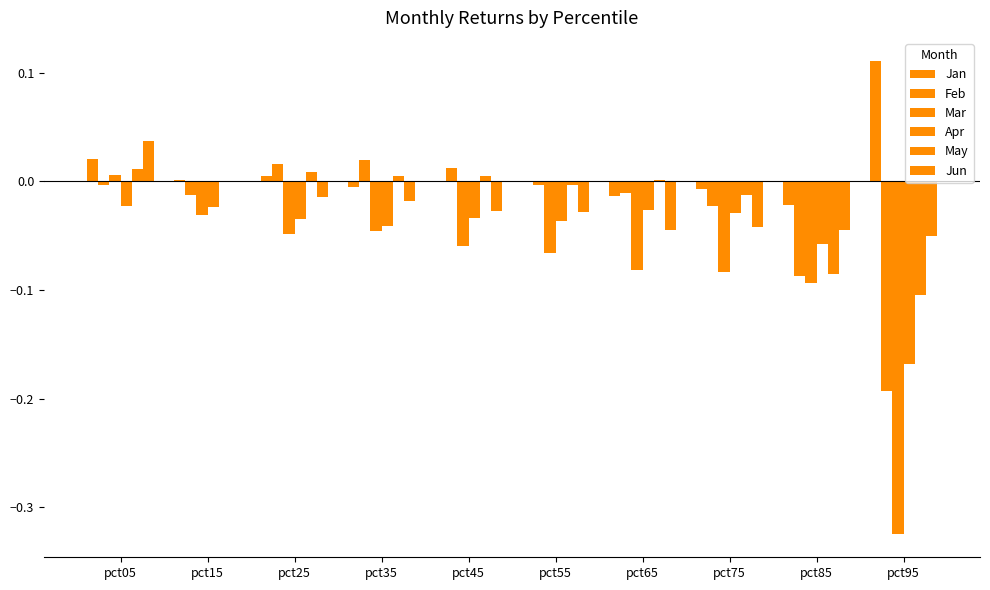

What is the spread (max minus min) of values at pct65?

0.1